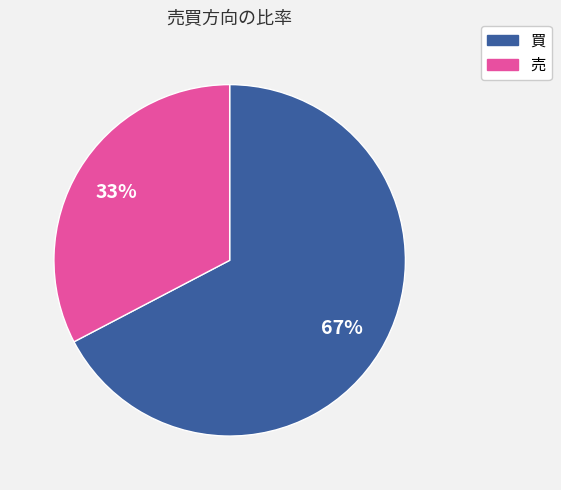

What percentage is the 買 slice, to the nearest percent?

67%